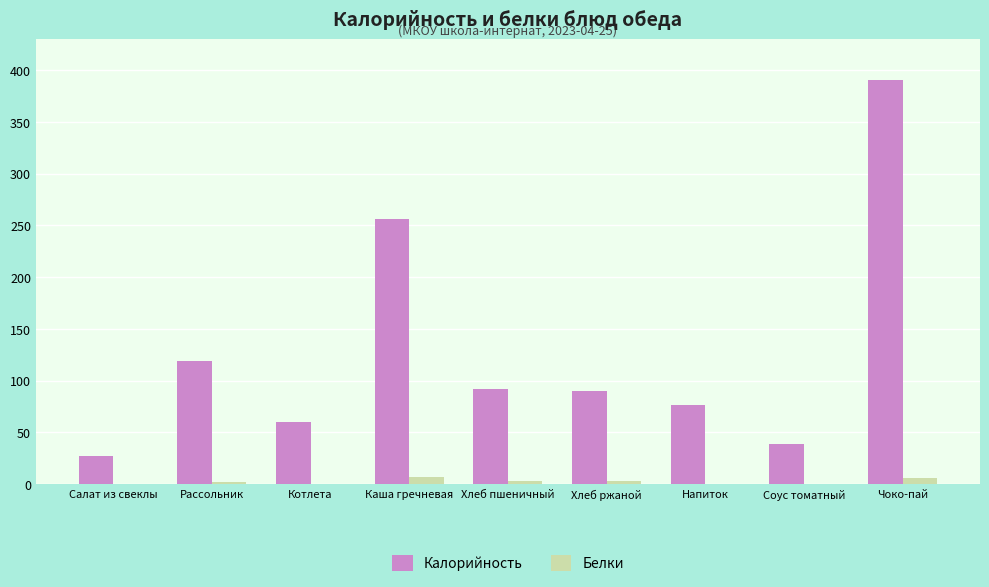

Which label corresponds to the largest value in the chart?

Чоко-пай